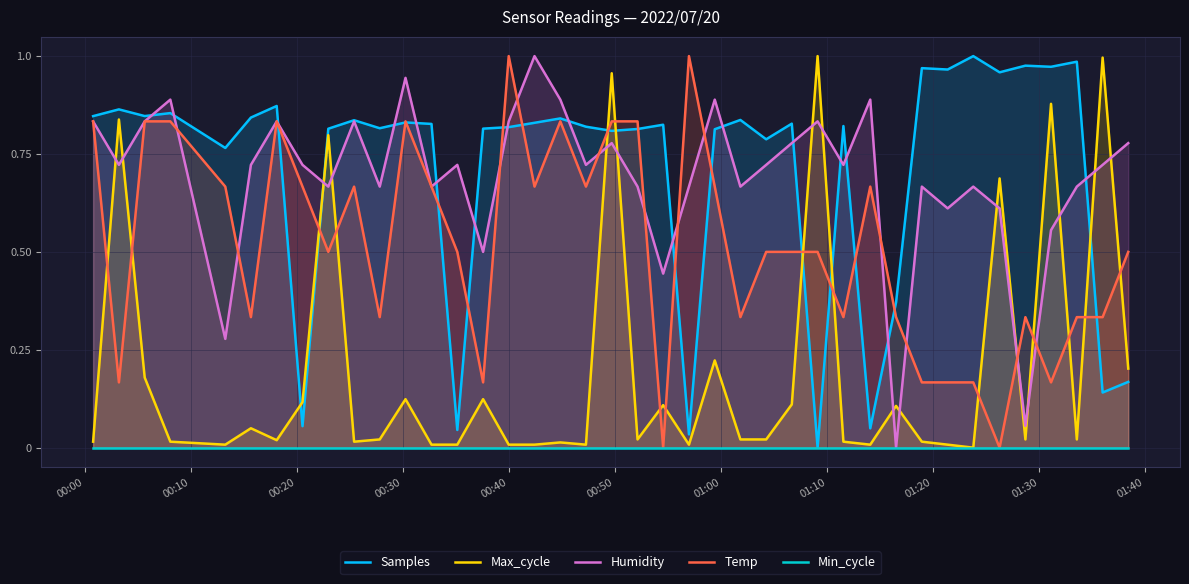

What are all the series names shown in the legend?

Samples, Max_cycle, Humidity, Temp, Min_cycle